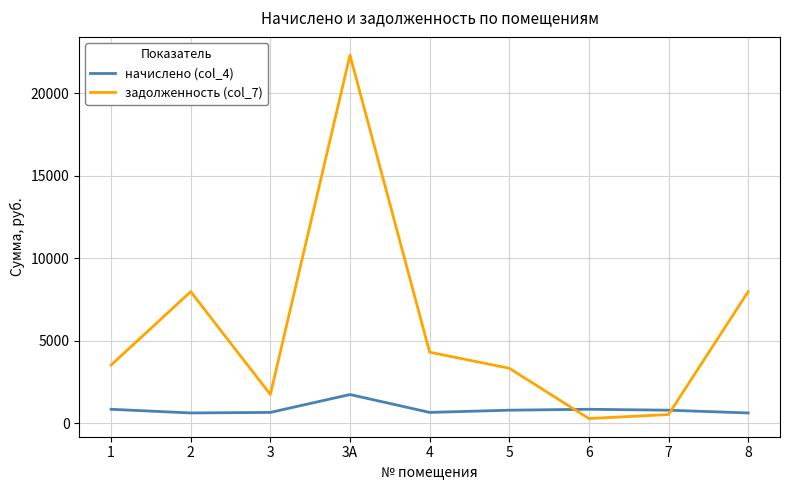

How many lines are shown in the chart?

2